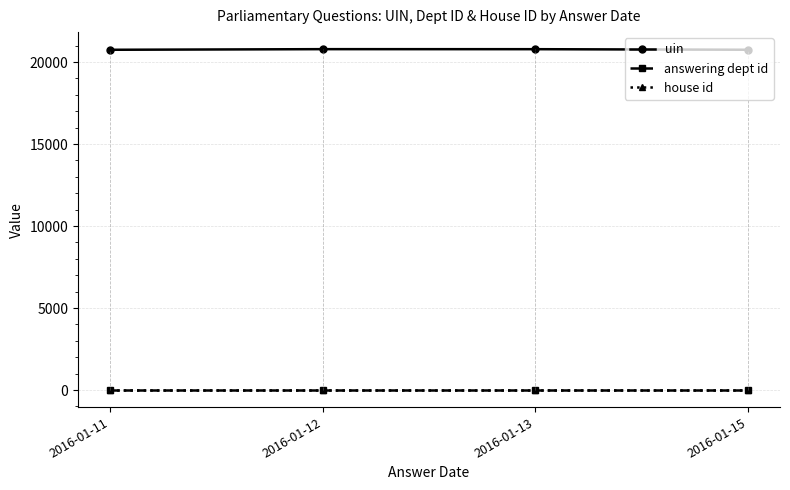

True or false: answering dept id has more than 1 interior local peaks.

False